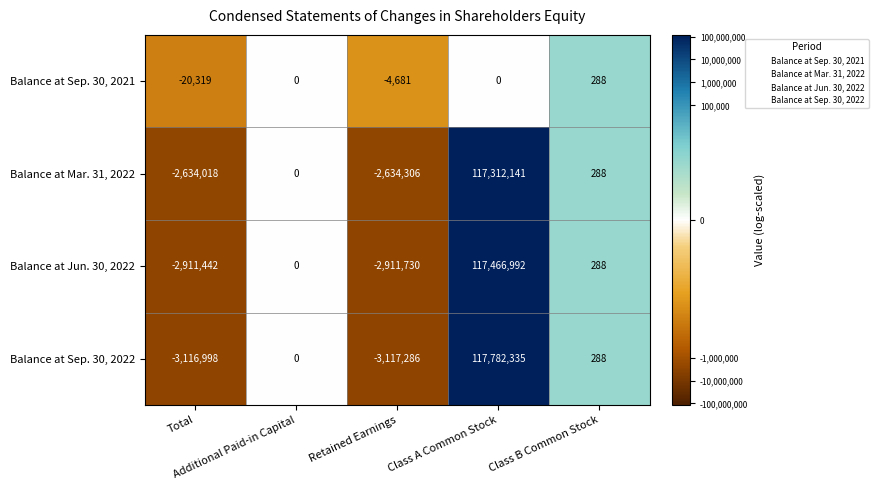

What is the difference between the maximum and second lowest values in the Balance at Mar. 31, 2022 series?

119946159